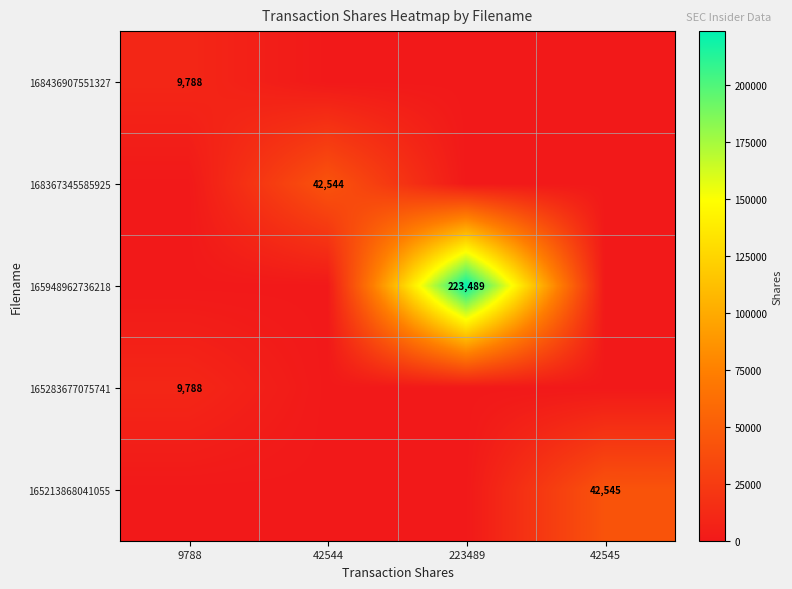

True or false: 168367345585925 has a value of 42544 at 42544.

True